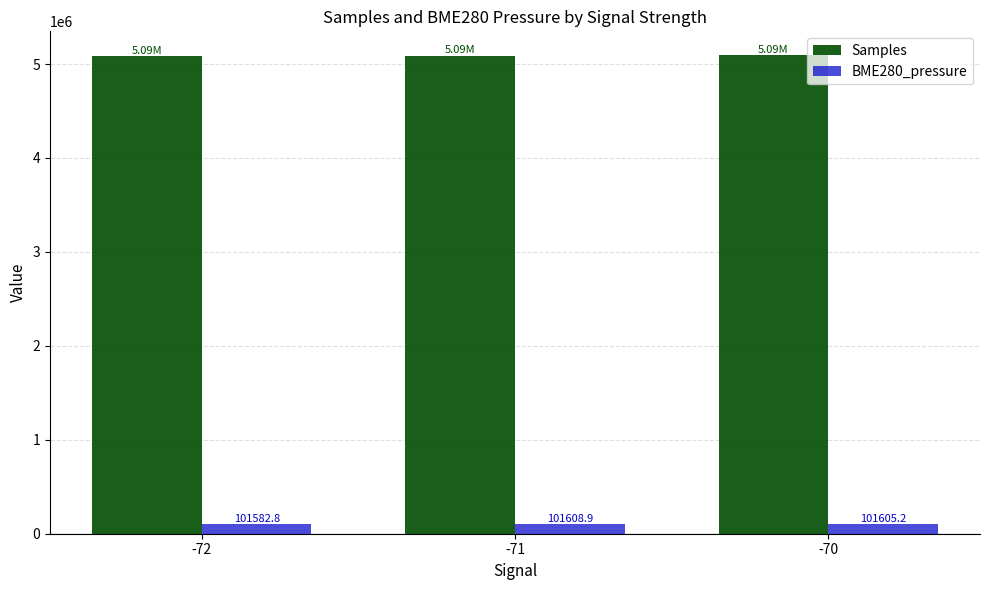

Read the Samples value at -71.

5090320.4